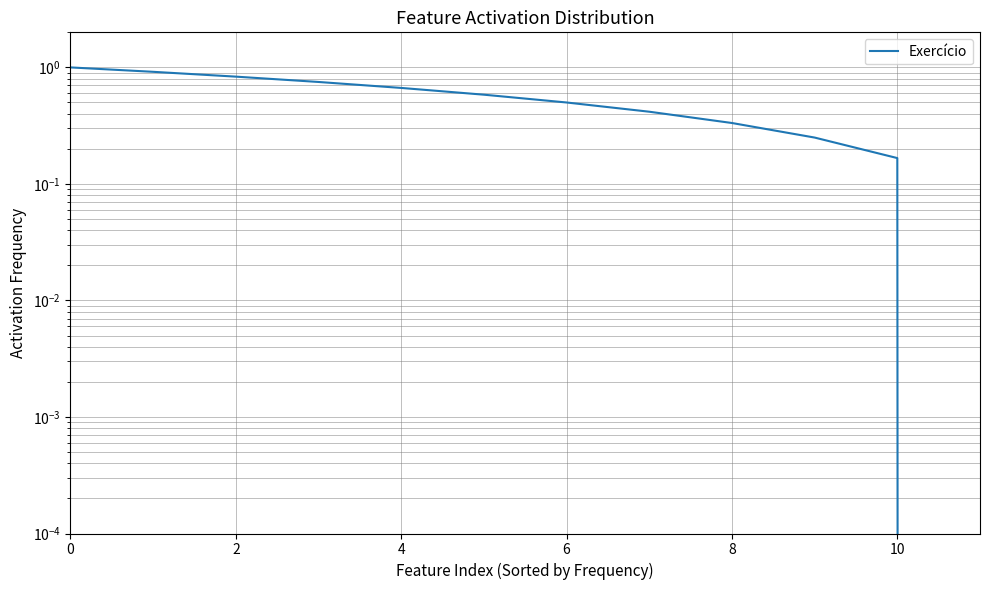

Is this an area chart (filled region under the line)?

No